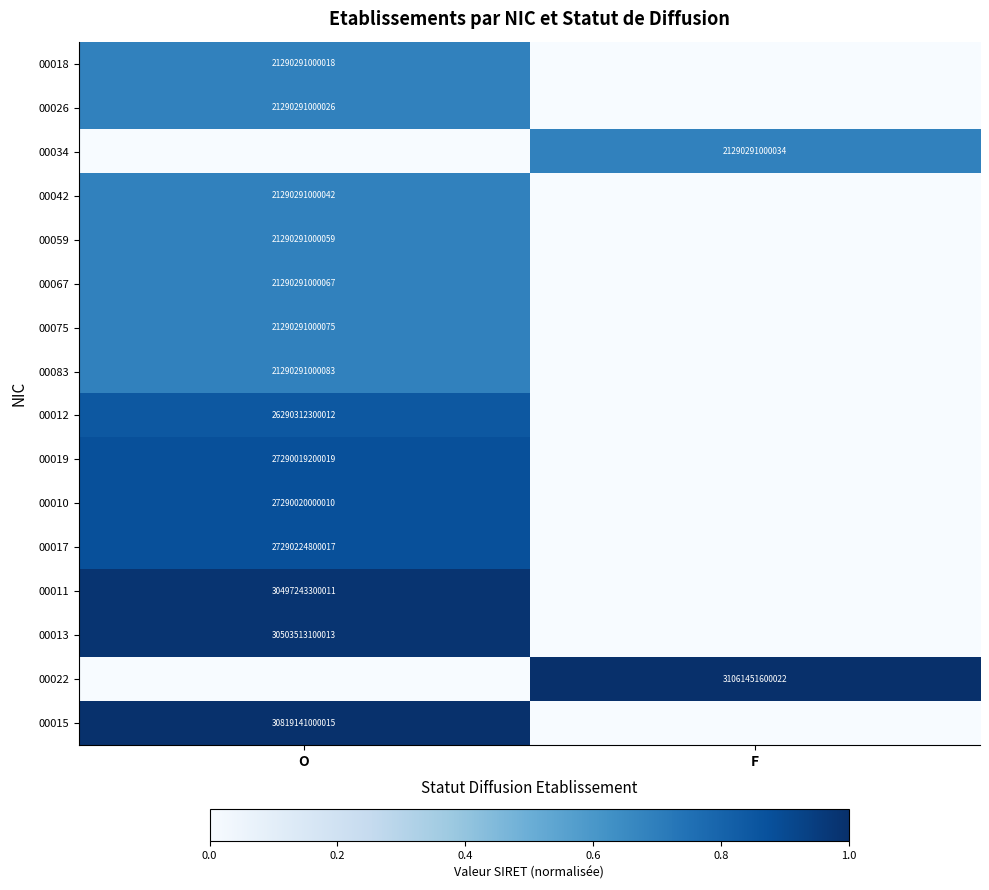

True or false: 00026 has a value of 21290291000026 at O.

True